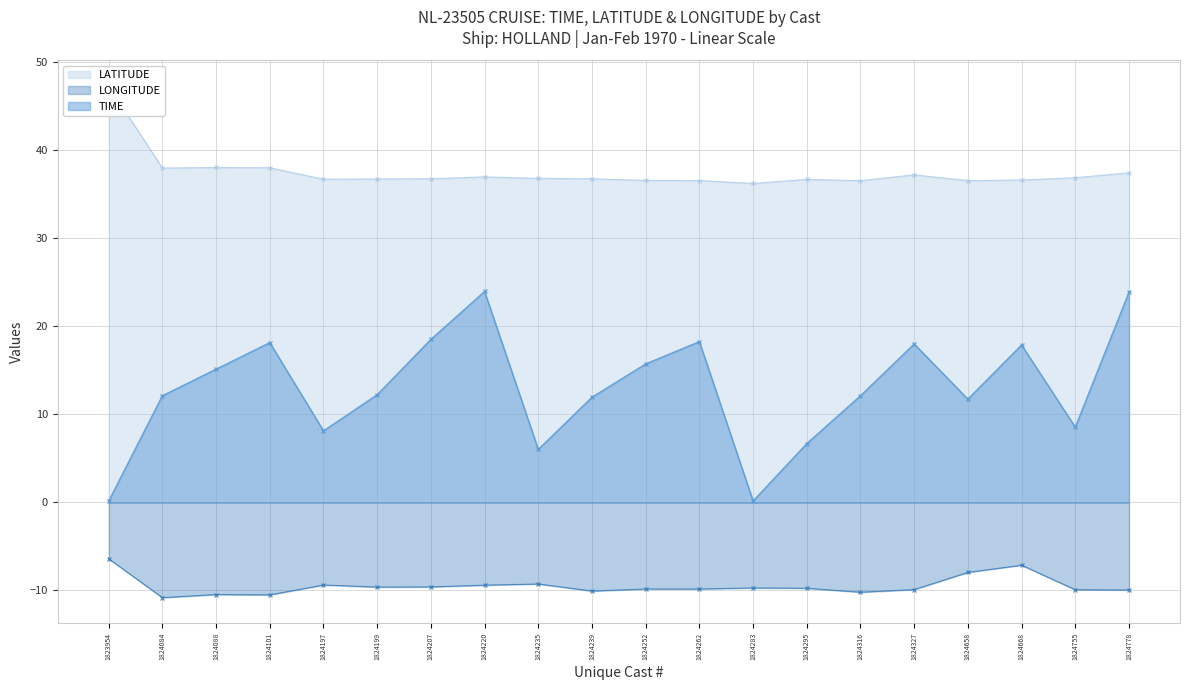

What is the average value of the LONGITUDE series?

-9.5